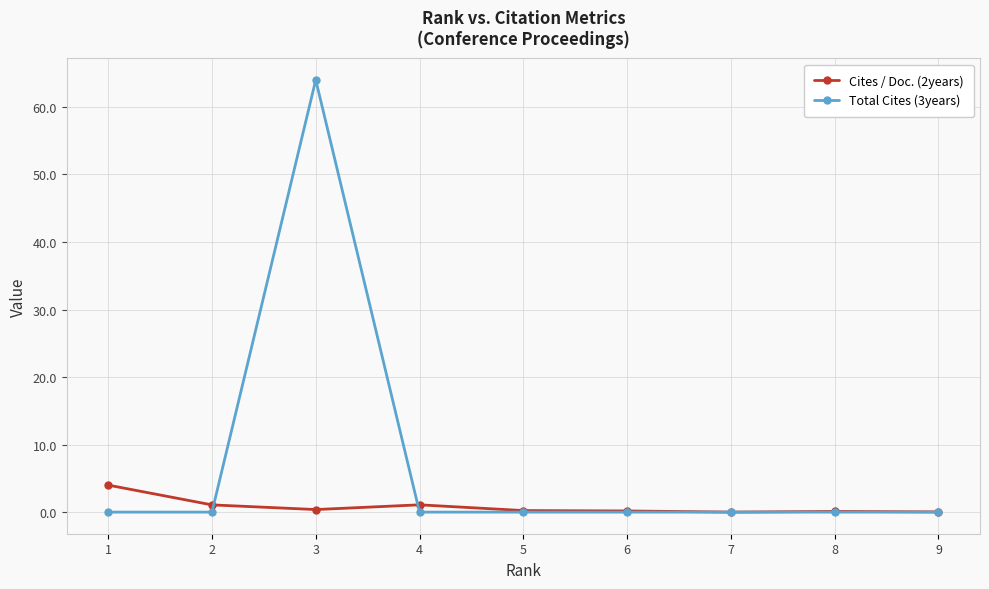

At which category does the chart reach its peak across all series?

3